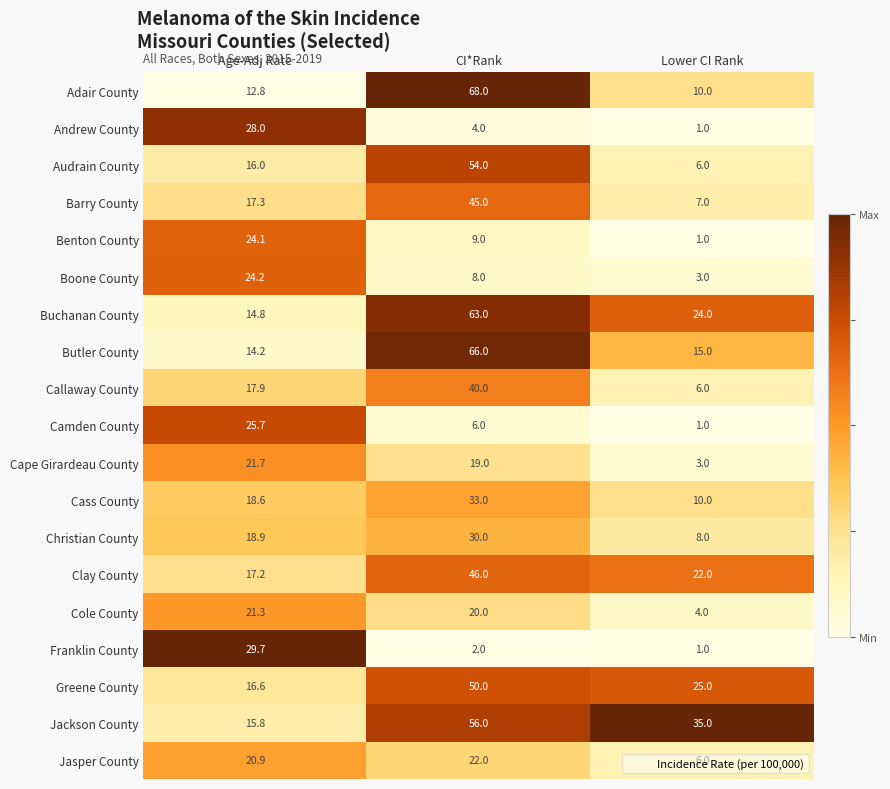

How many data points does each series have?

3